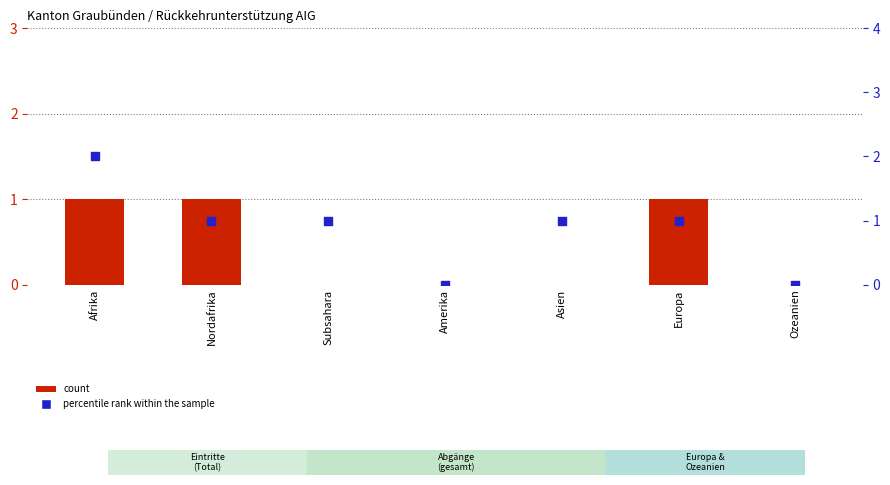

At how many categories does at least one series exceed 0?

5